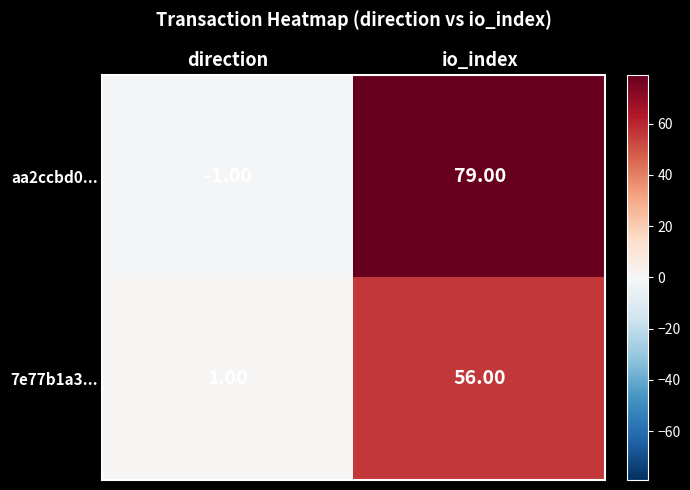

What is the spread (max minus min) of values at io_index?

23